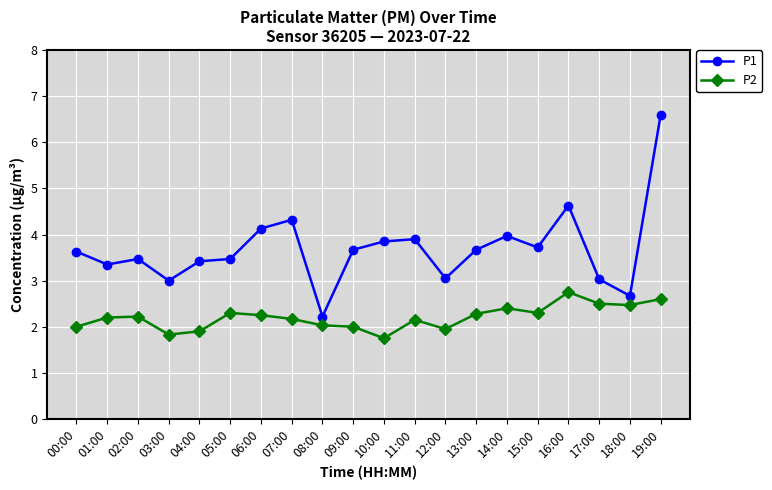

What are all the series names shown in the legend?

P1, P2